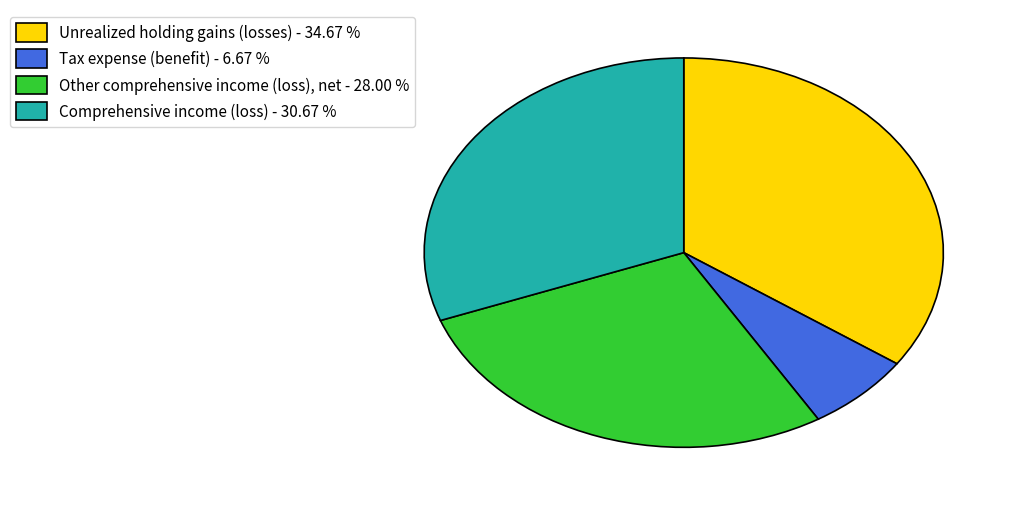

How many slices are in this pie chart?

4